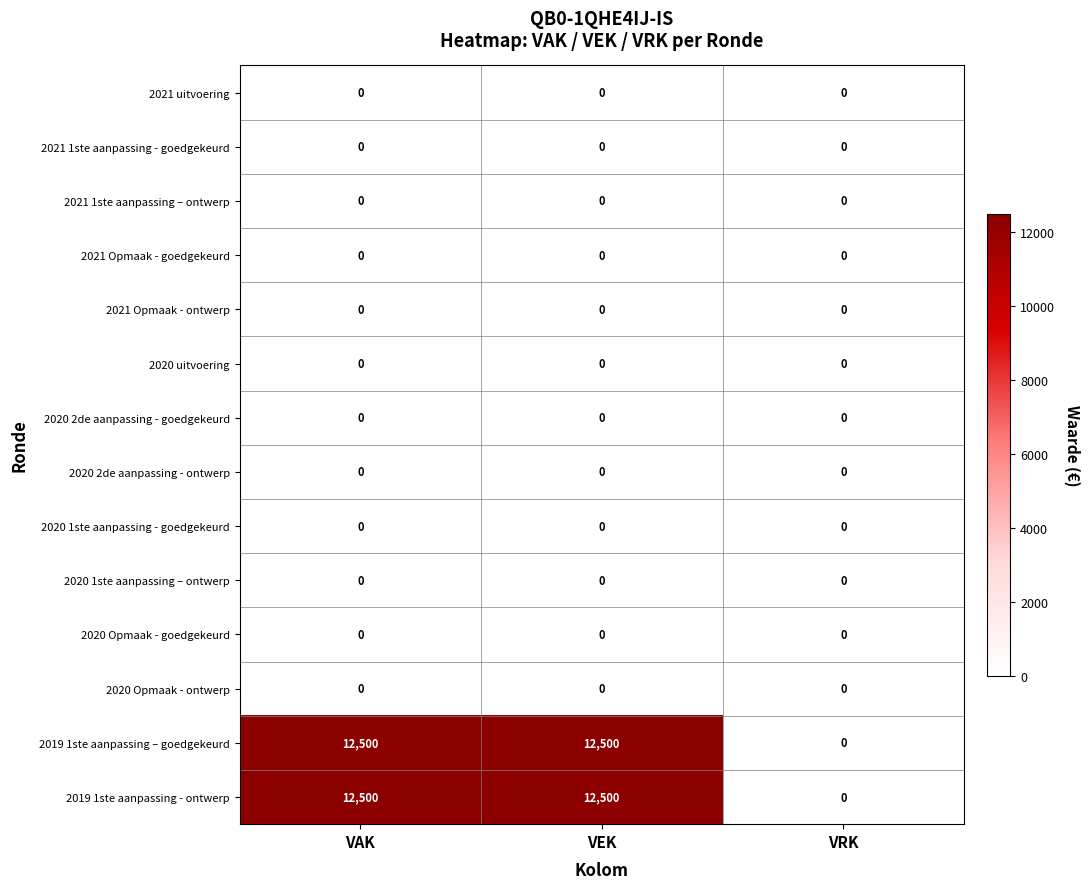

What is the maximum value shown in the chart?

12500